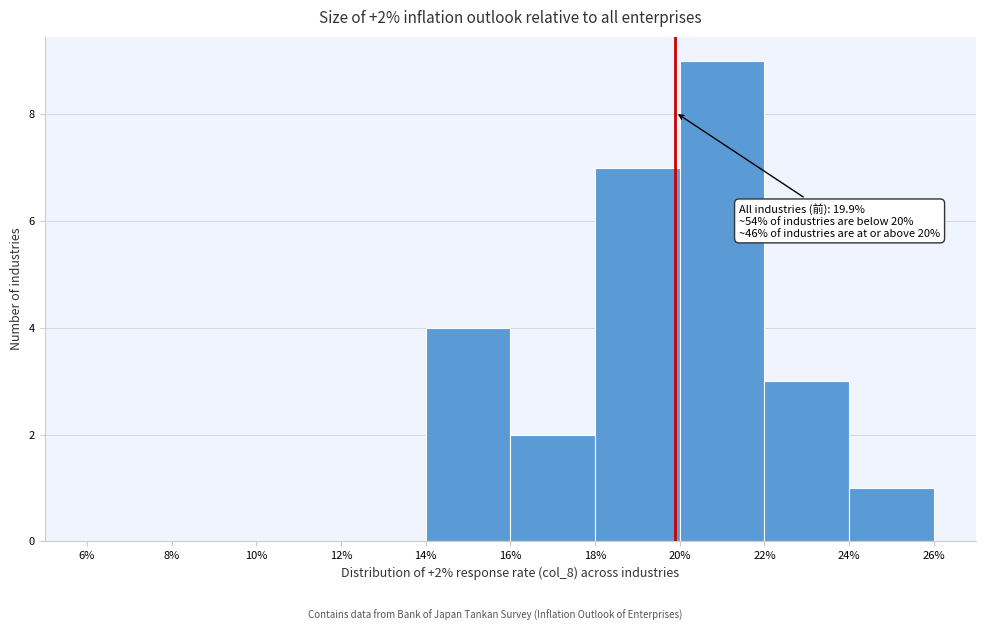

Over which range of the x-axis is the bar tallest?

20% to 22%